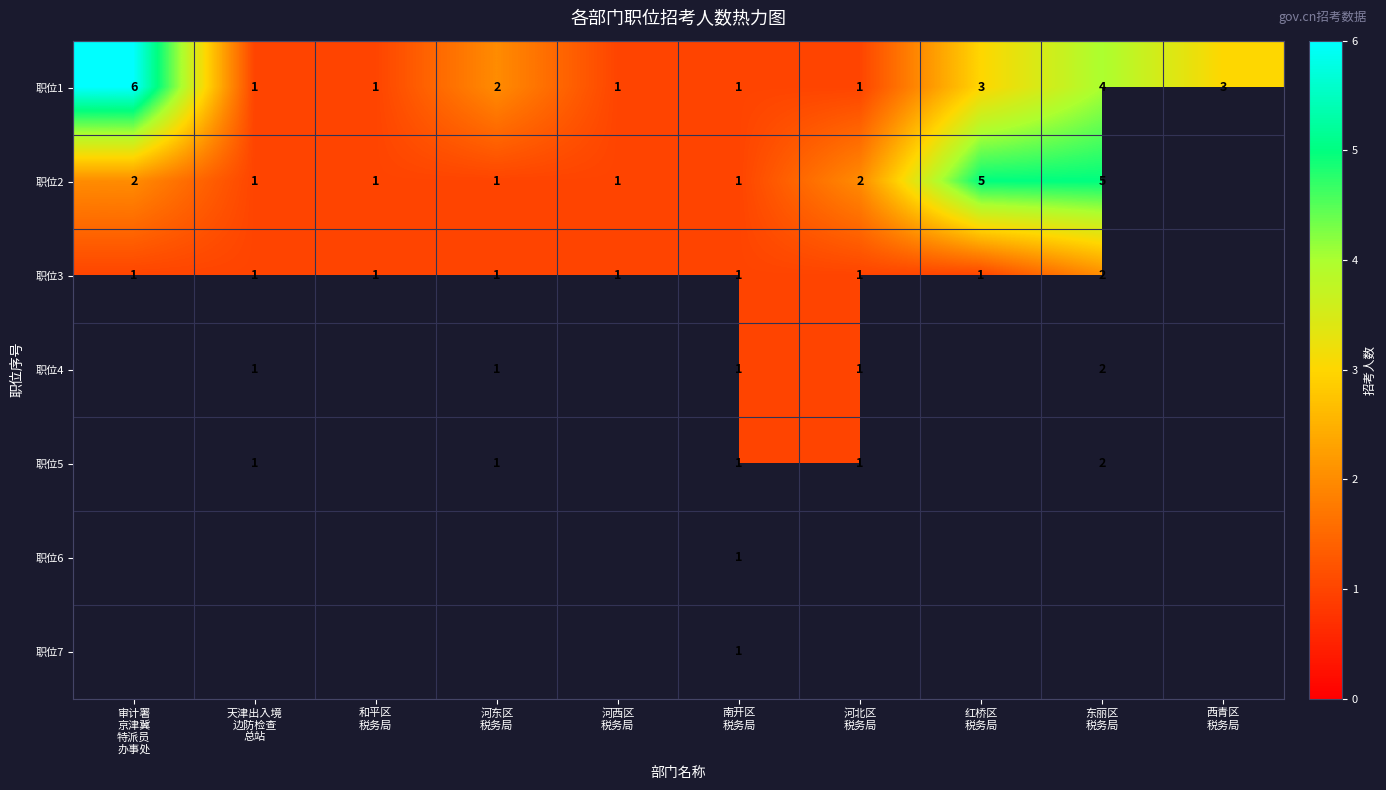

How many data points in 职位4 are above 1?

1